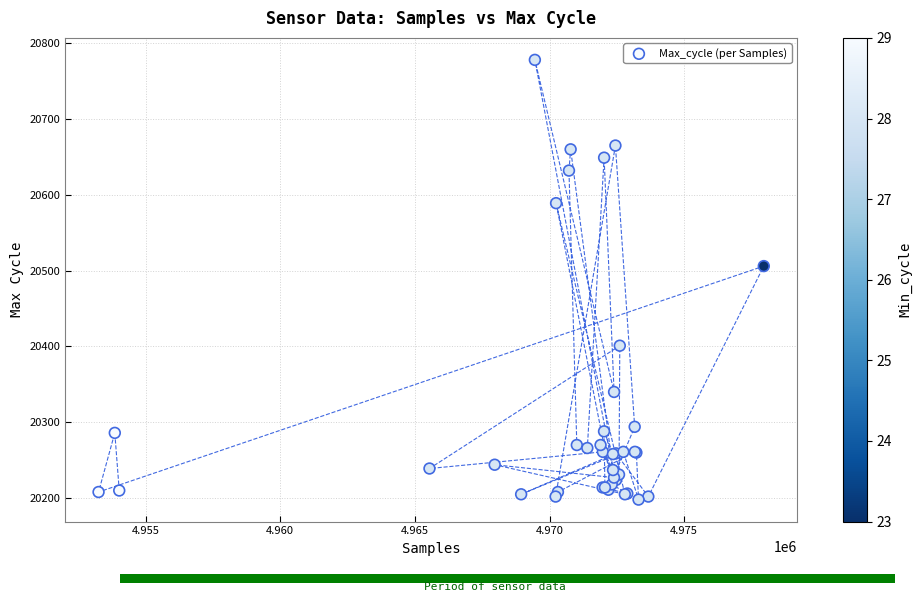

What Y value in the scatter plot is closest to 20488?

20506